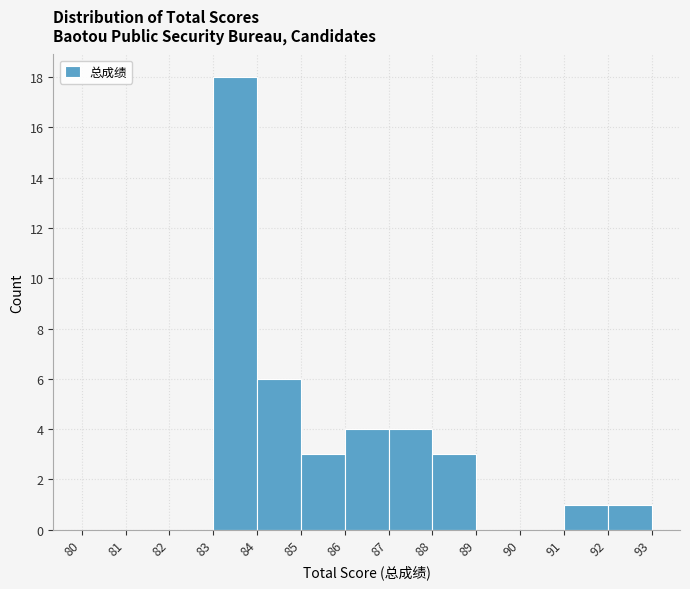

Reading left to right, list every bar in this chart as the range it spans on the x-axis followed by its height. The values are not printed on the chart, so give them approximately, as read against the axis.

80 to 81: 0
81 to 82: 0
82 to 83: 0
83 to 84: 18
84 to 85: 6
85 to 86: 3
86 to 87: 4
87 to 88: 4
88 to 89: 3
89 to 90: 0
90 to 91: 0
91 to 92: 1
92 to 93: 1